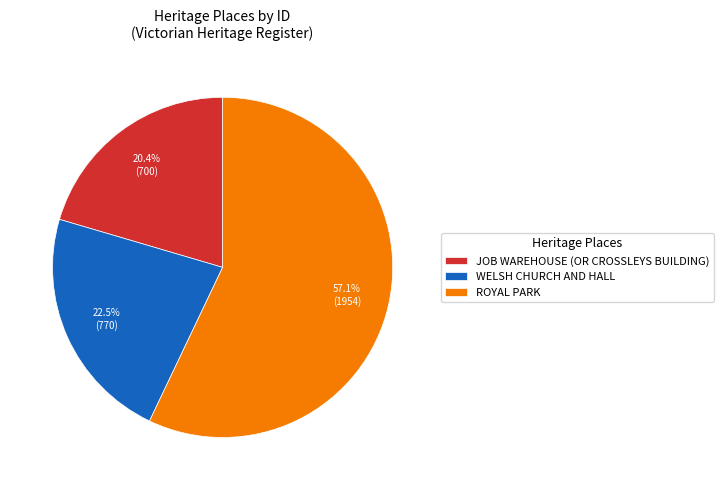

To the nearest percent, what percentage of the pie is ROYAL PARK?

57%